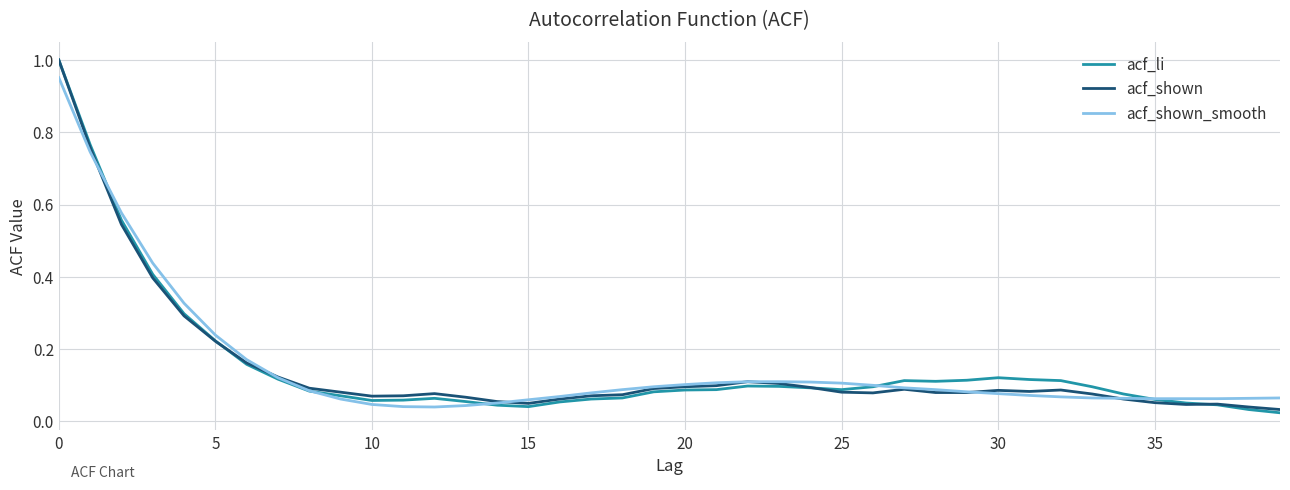

How many lines are shown in the chart?

3